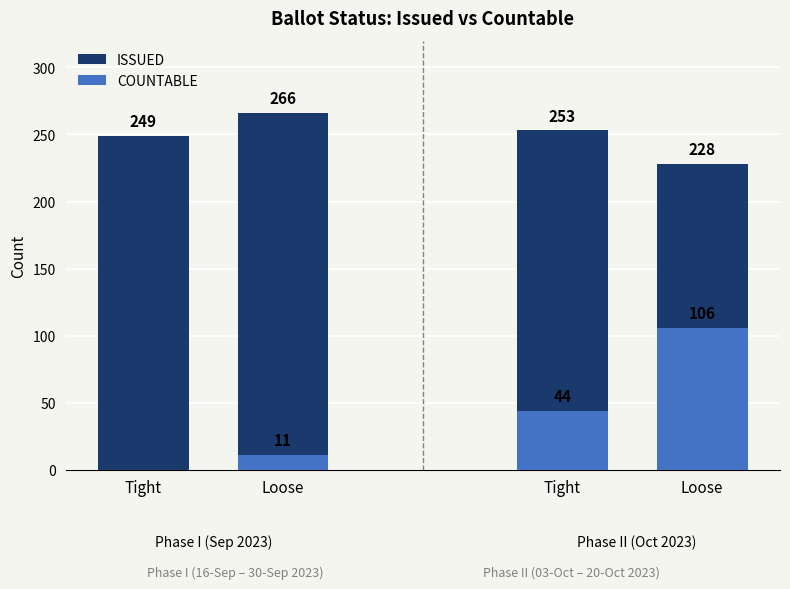

Read the ISSUED value at Loose.

266